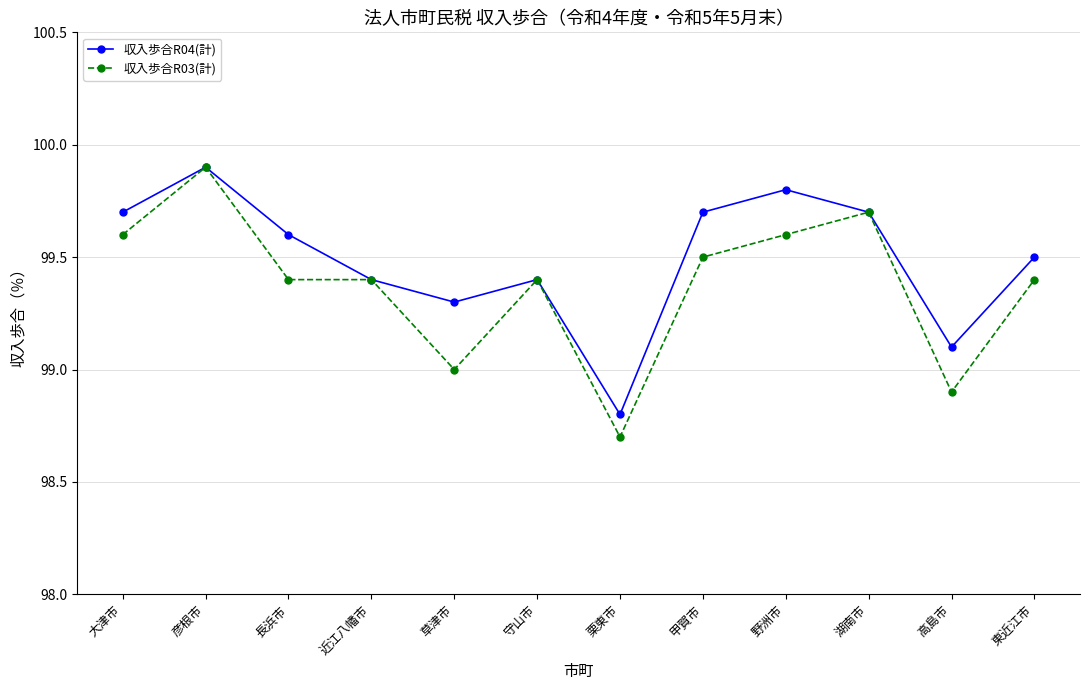

Is the value of 収入歩合R04(計) at 長浜市 greater than the value of 収入歩合R03(計) at 栗東市?

Yes